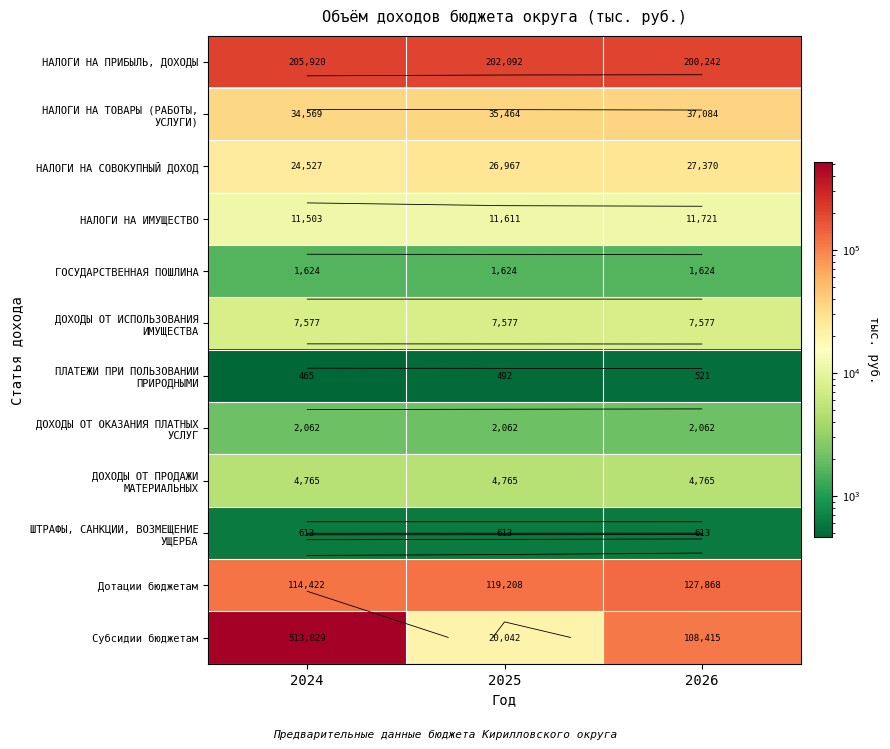

Where is ГОСУДАРСТВЕННАЯ ПОШЛИНА nearest to the value 1624?

2024